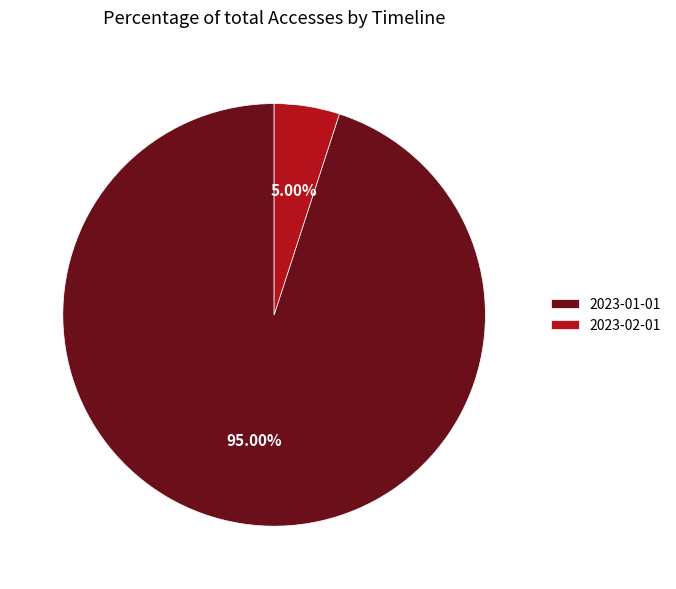

To the nearest percent, what is the combined percentage of 2023-01-01 and 2023-02-01?

100%